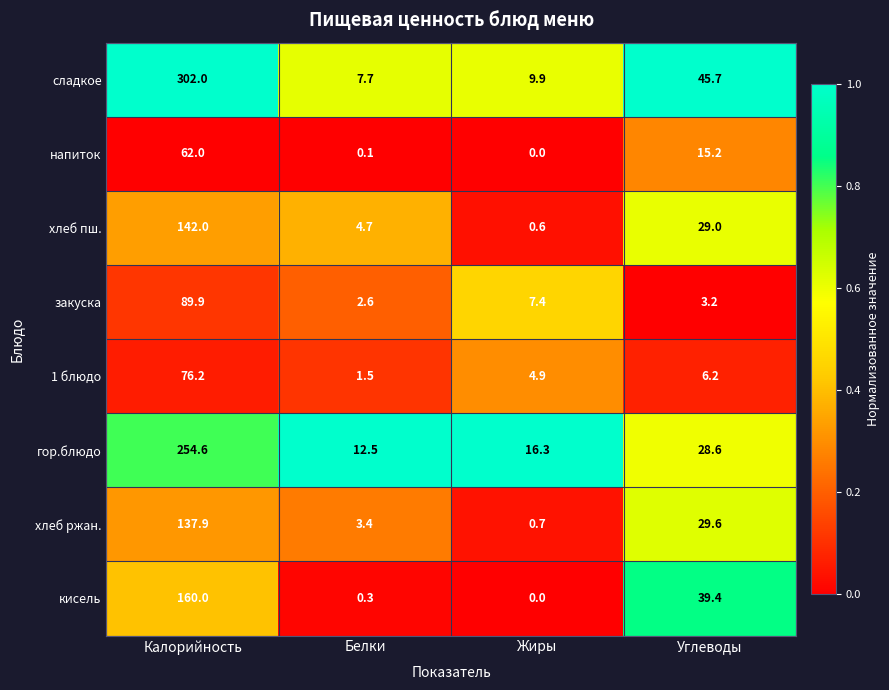

What is the total value across all series at Белки?

32.8